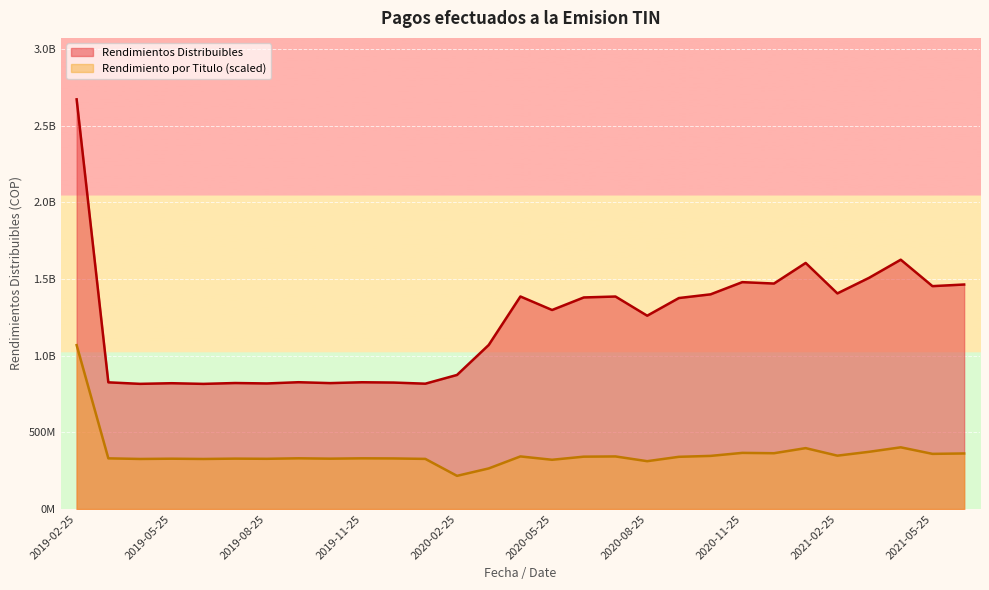

Where does the Rendimientos Distribuibles series first go above 1297587545?

2019-02-25